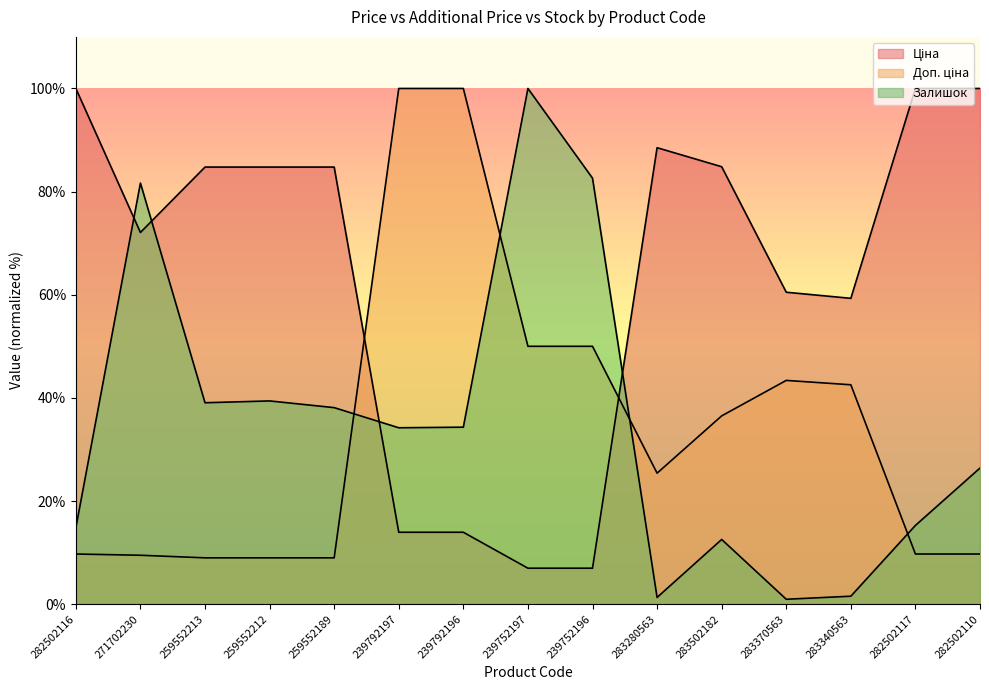

What position from the right is 259552189?

11